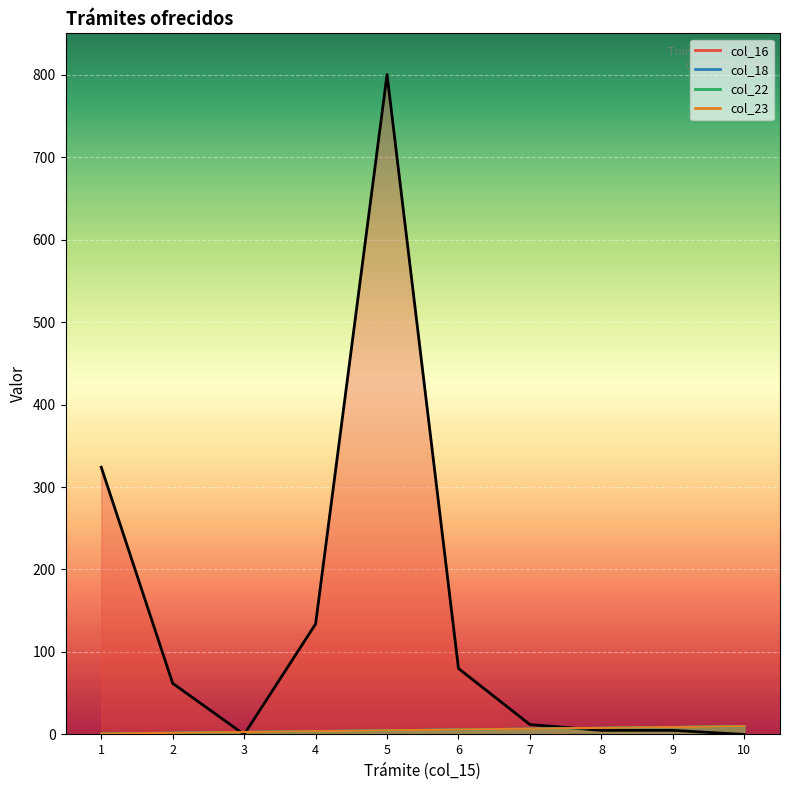

List the labels in order of col_23 value, largest first.

10, 9, 8, 7, 6, 5, 4, 3, 2, 1